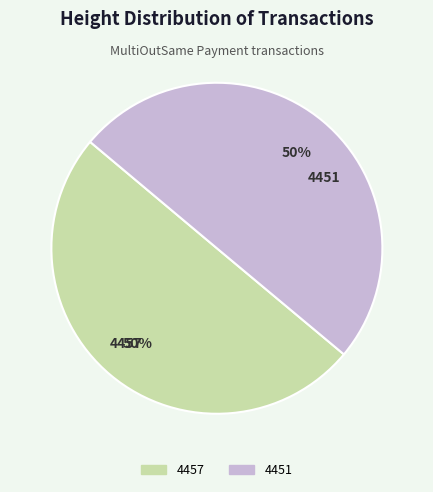

How many segments does this pie chart have?

2